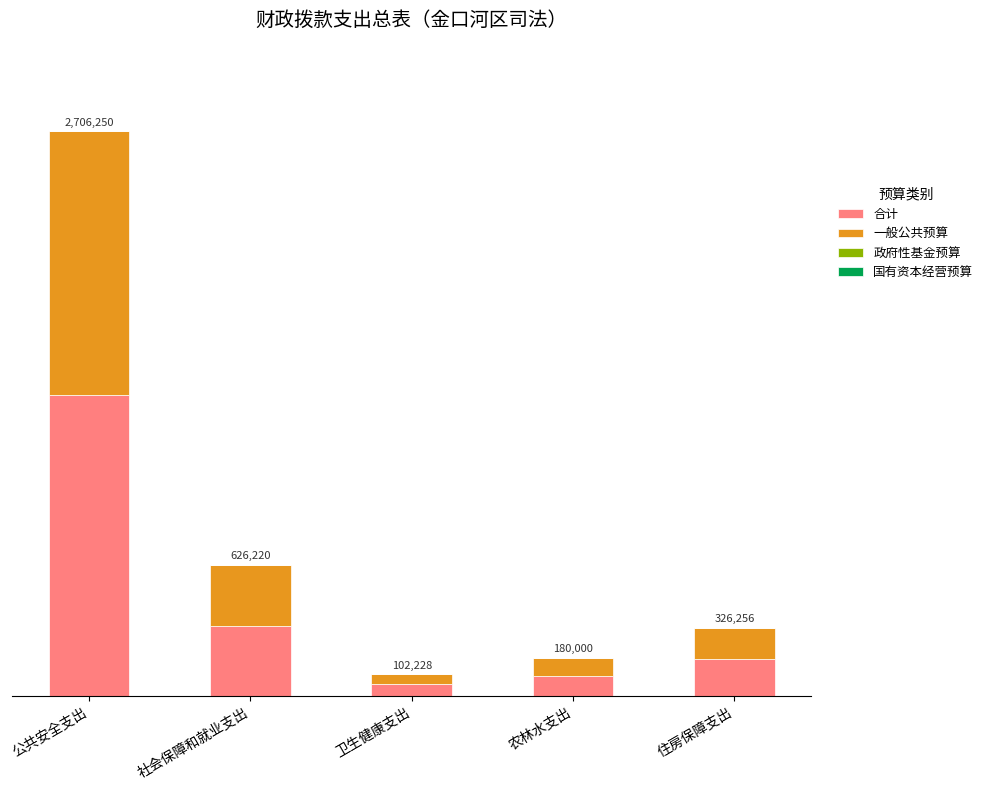

Are the bars grouped side by side (vs. stacked)?

No